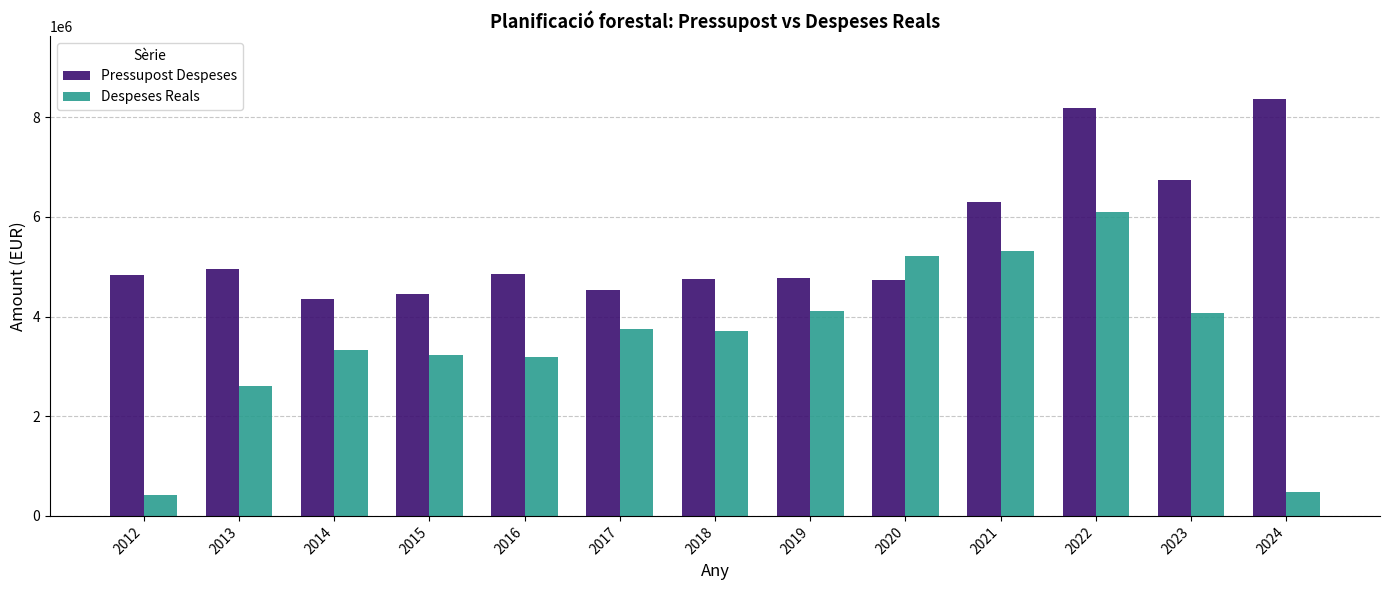

What is the highest value of the Despeses Reals series?

6092437.8